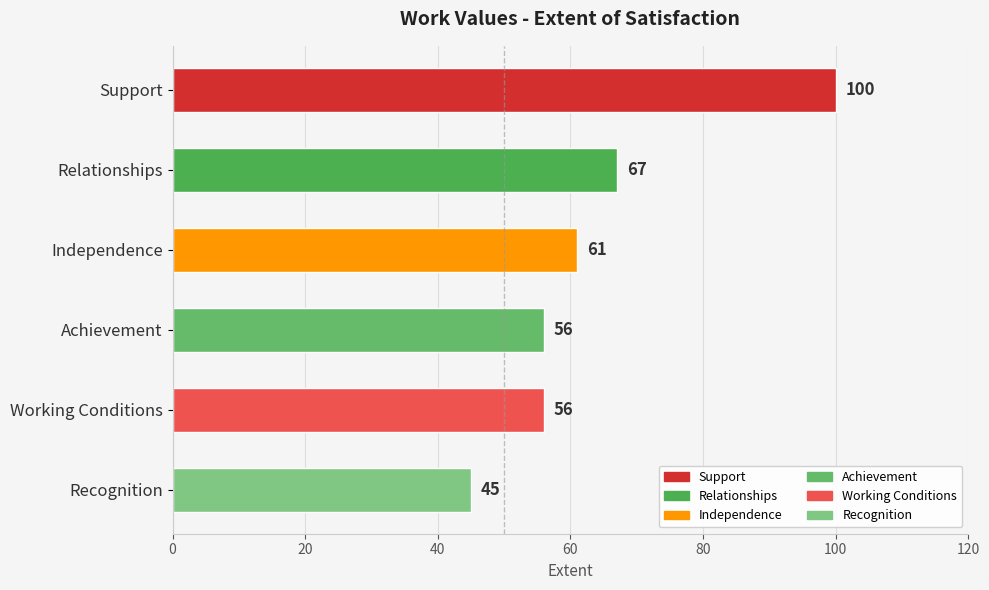

True or false: the data shows 32 at Working Conditions.

False